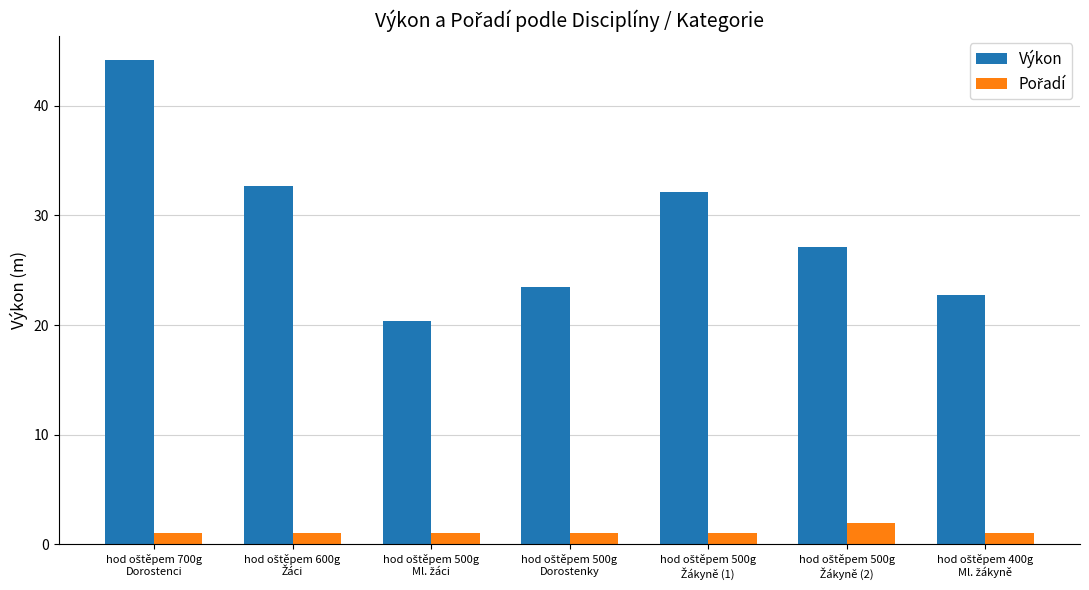

What is the difference between the maximum and minimum values in the Výkon series?

23.8